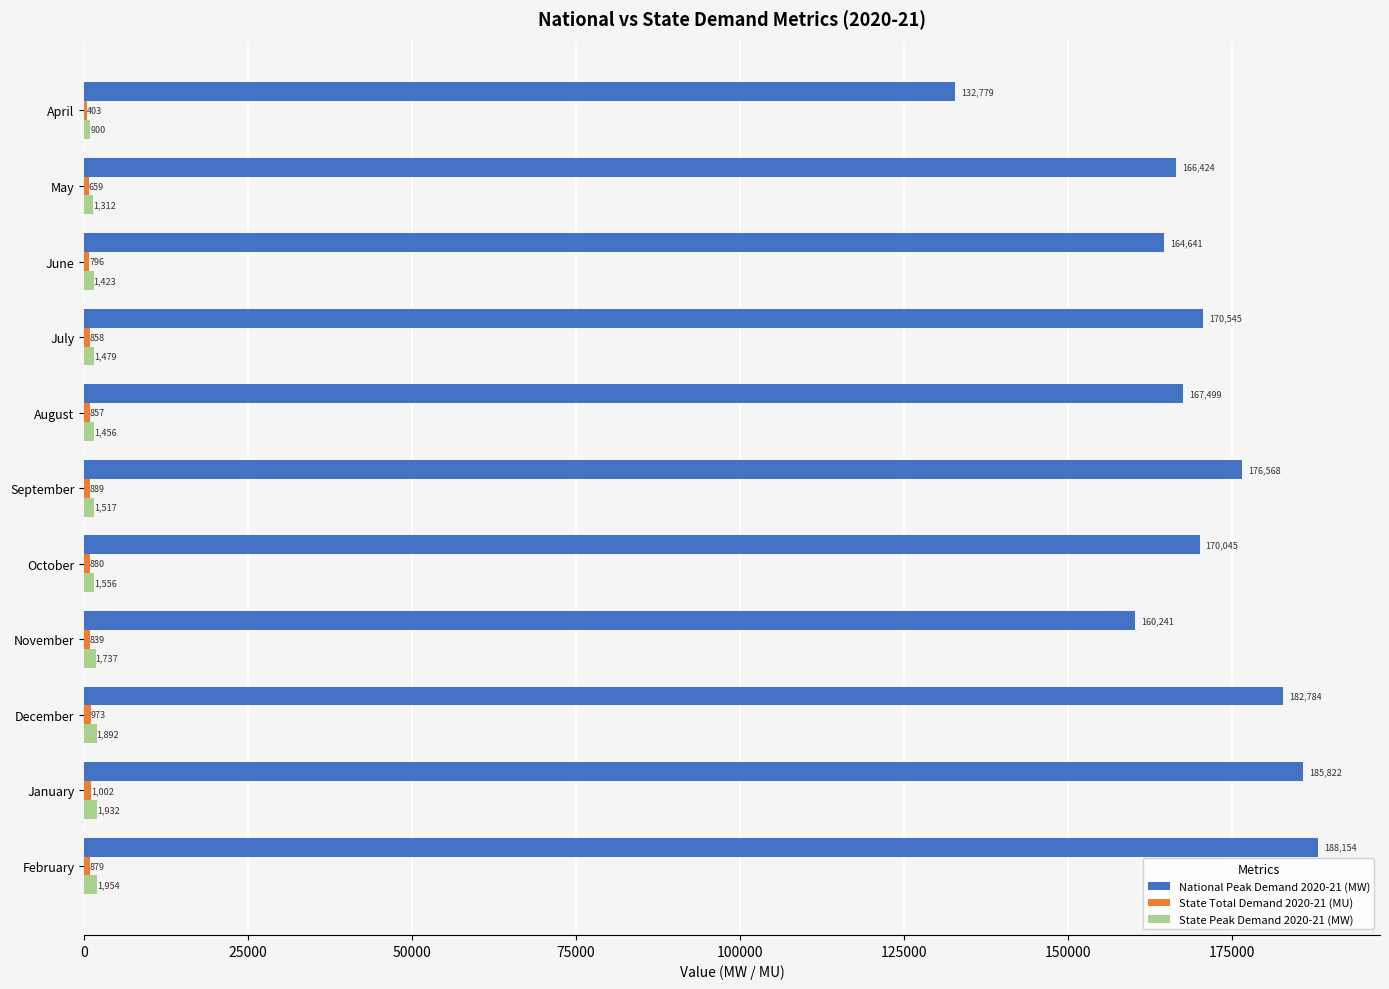

At which category is the sum across all series the highest?

February